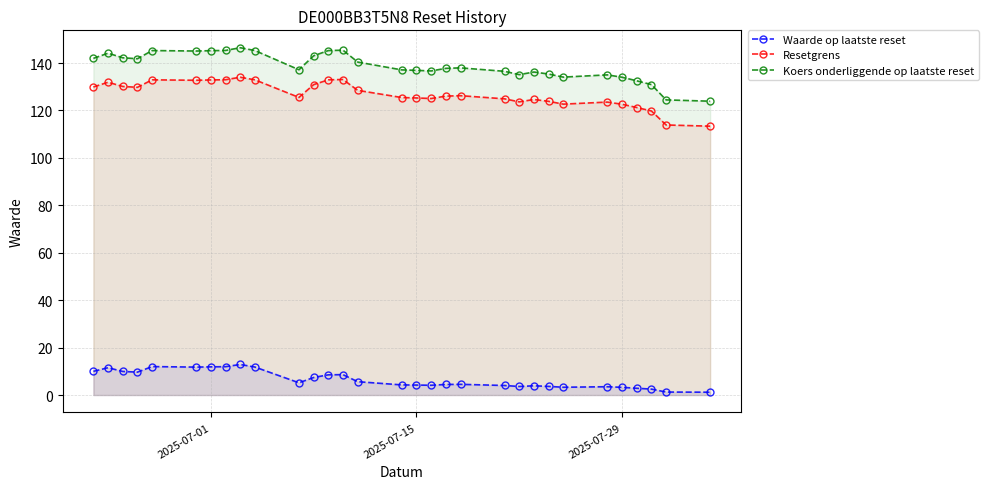

What is the difference between the maximum and minimum values in the Resetgrens series?

20.6